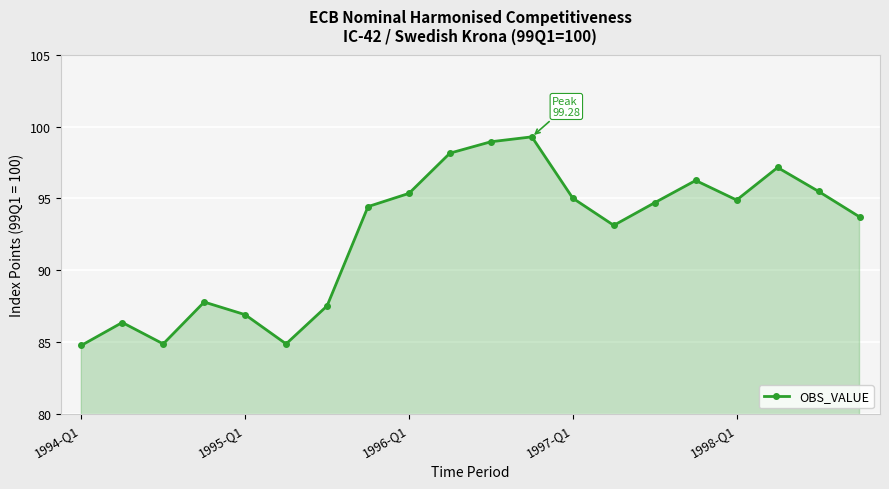

Reading left to right, list all the values displayed in this chart.

84.8	86.4	84.9	87.8	86.9	84.9	87.5	94.4	95.4	98.1	98.9	99.3	95.0	93.1	94.7	96.2	94.9	97.2	95.5	93.7